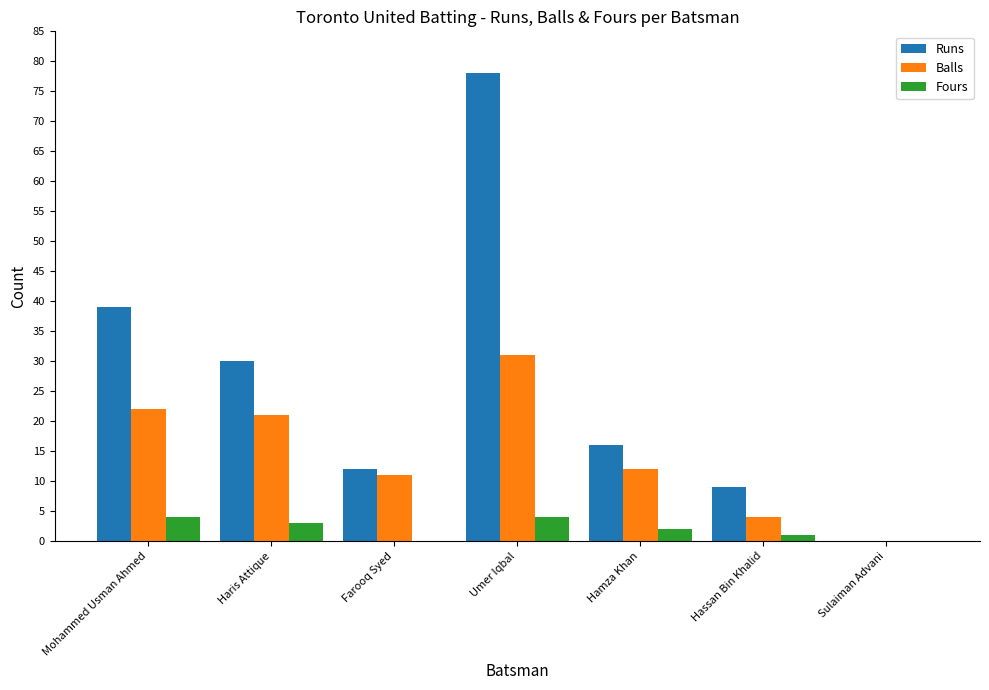

At which label is Fours closest to 2?

Hamza Khan